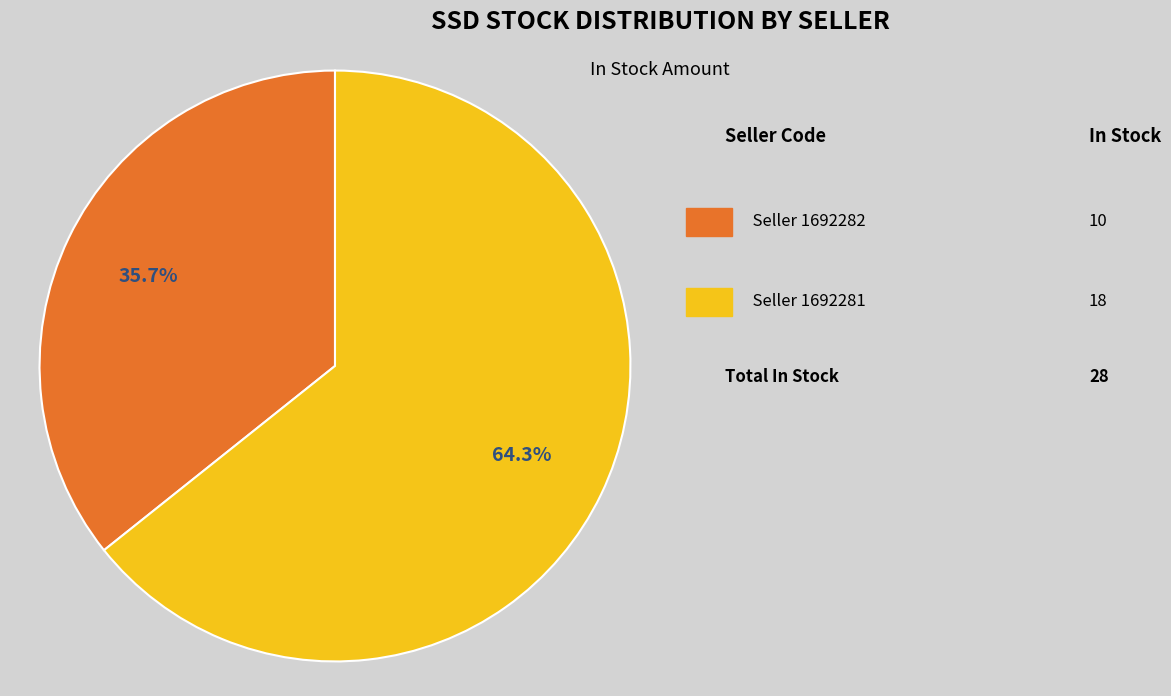

Count the number of slices in the pie.

2